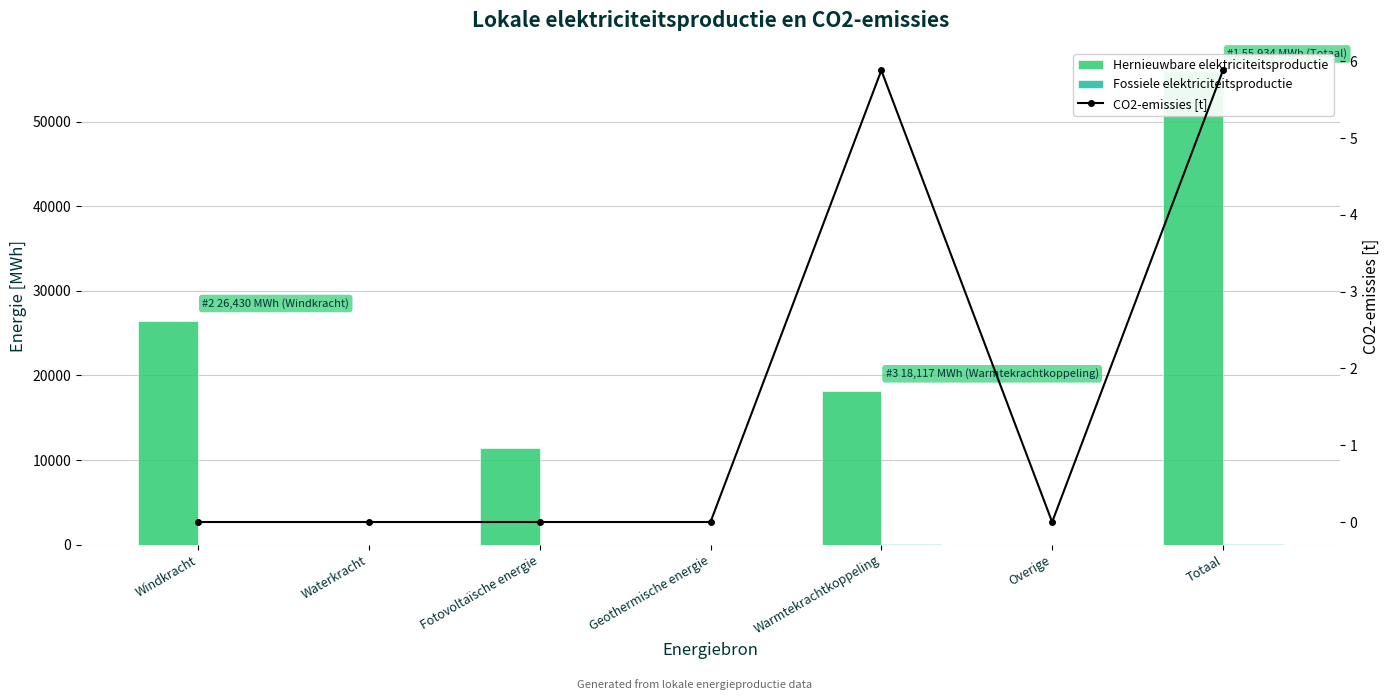

Count the CO2-emissies [t] values in the range 0 to 5.

5